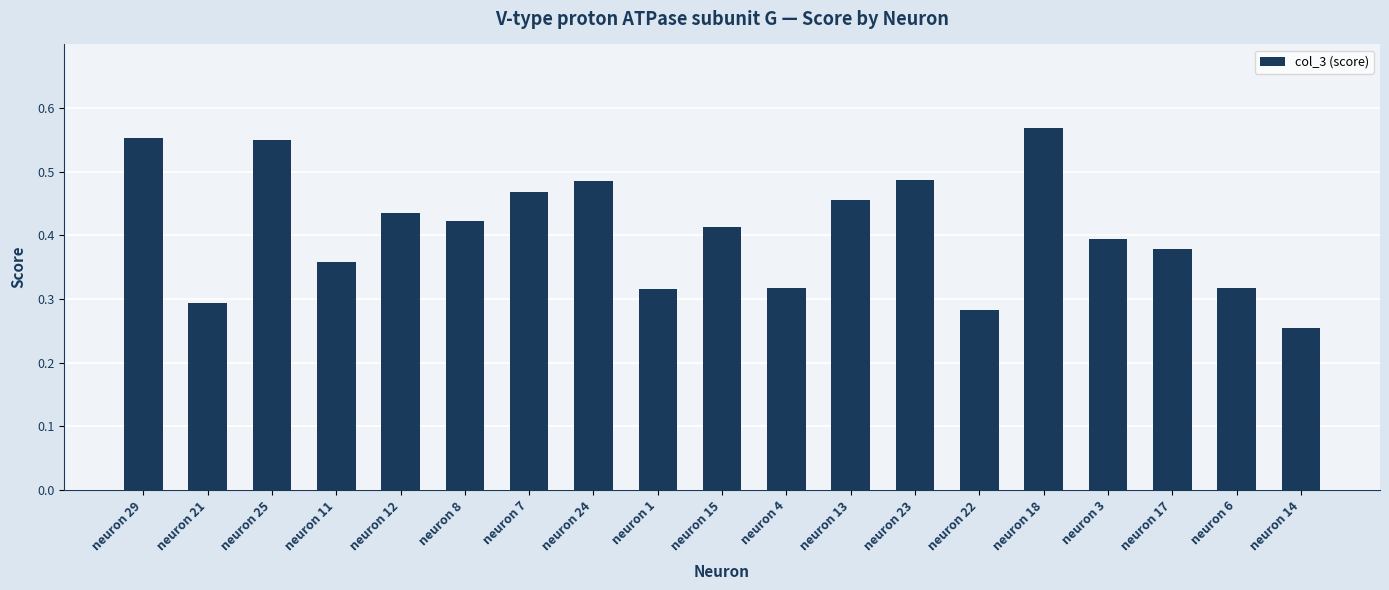

Which label corresponds to the smallest value in the chart?

neuron 14